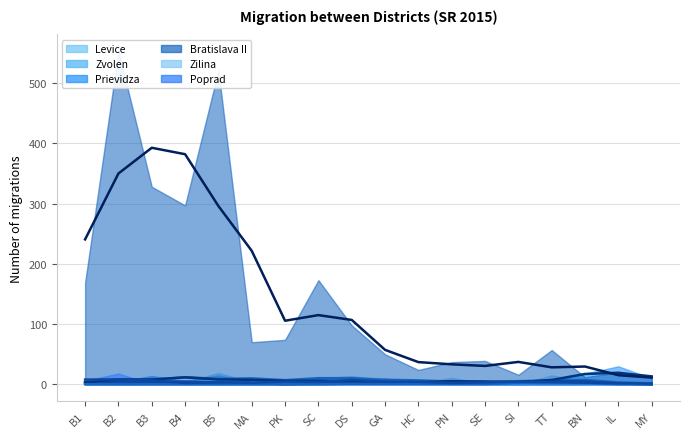

The Levice avg series shows 2.9 at DS. True or false?

False